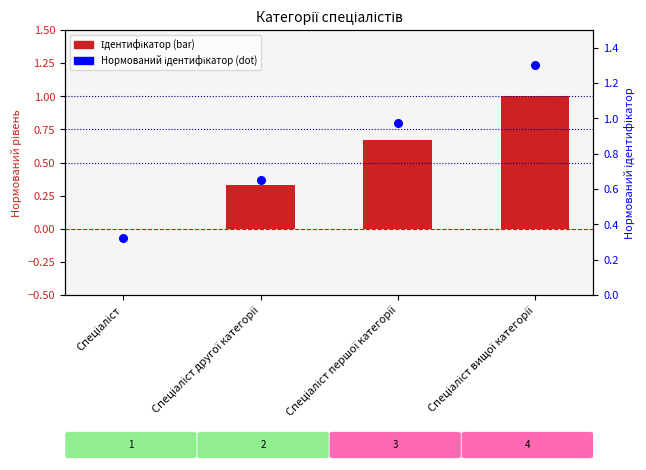

At how many categories does at least one series exceed 0?

4